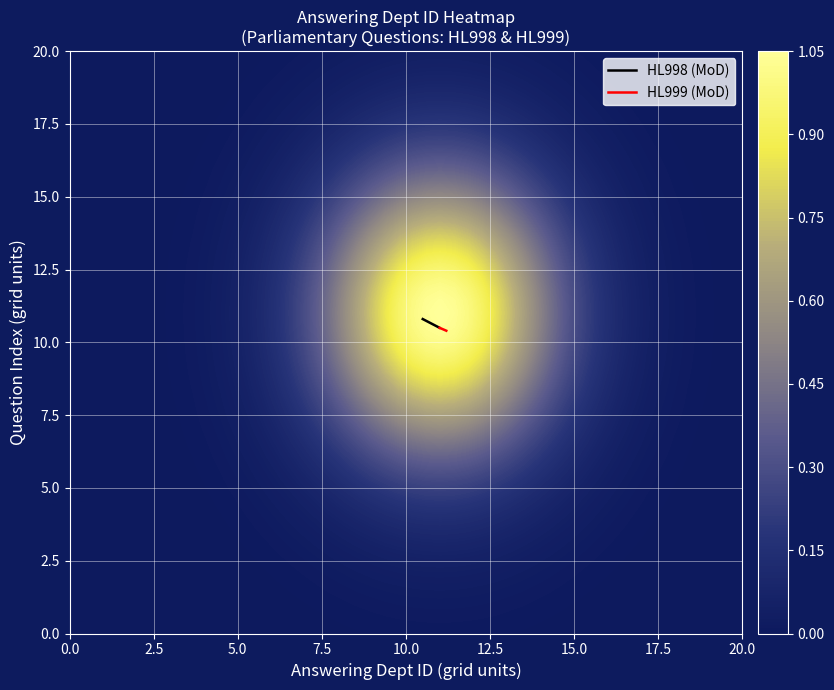

What is the lowest value of the HL998 (MoD) series?

10.5